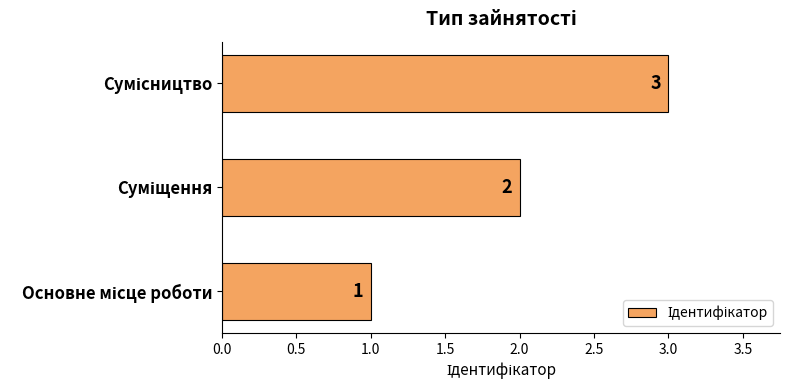

What is the greatest value displayed?

3